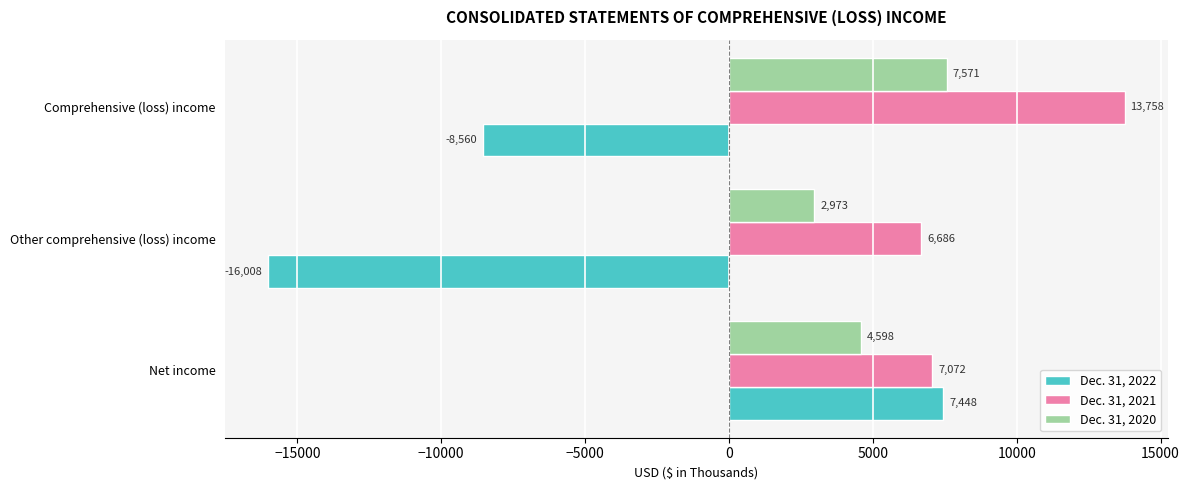

Which series has the widest spread of values?

Dec. 31, 2022